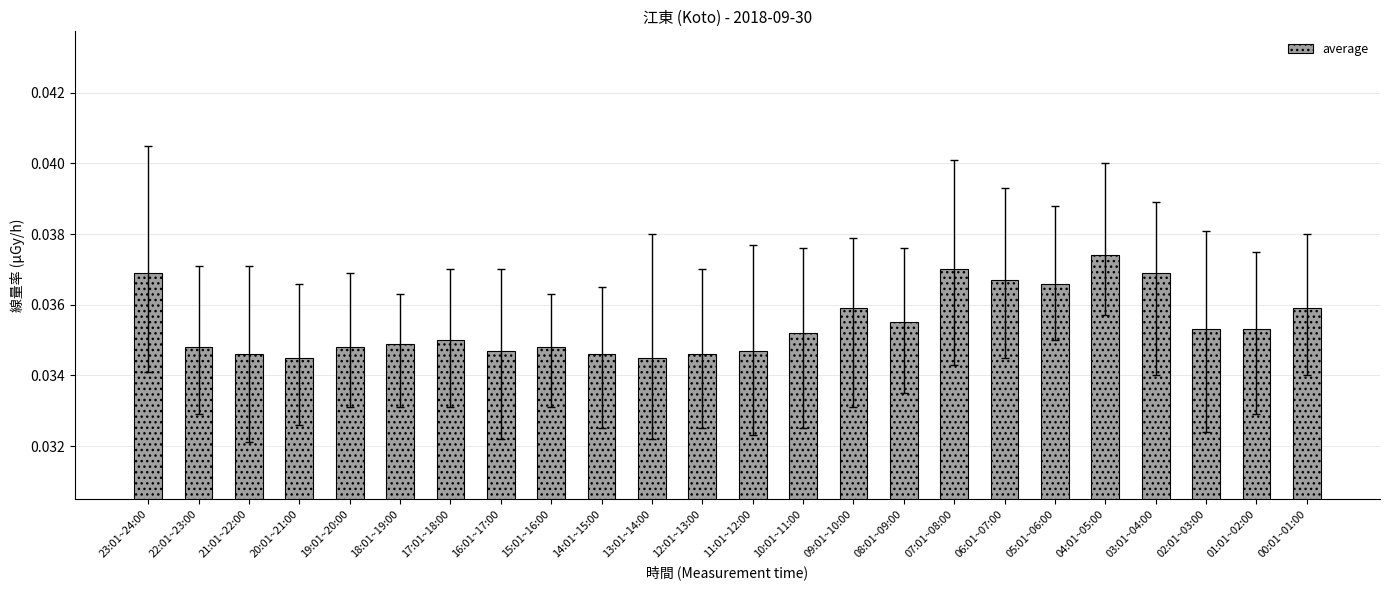

What position from the right is 14:01~15:00?

15